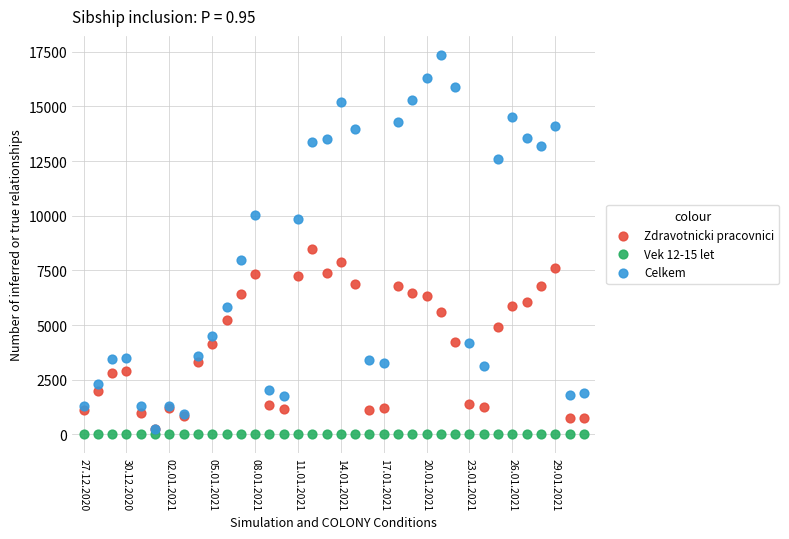

Which series reaches the minimum Y coordinate?

Vek 12-15 let